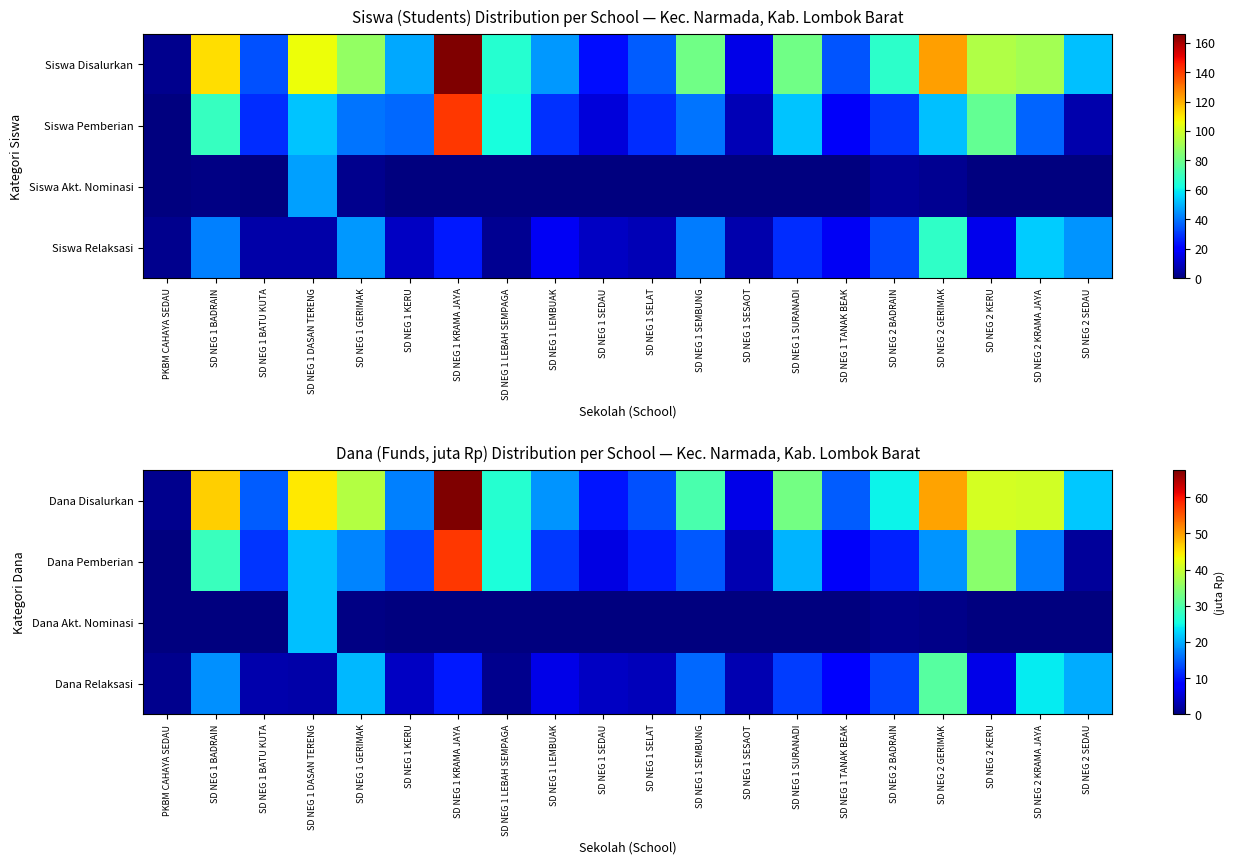

Rank the series by their maximum value, from highest to lowest.

Dana Disalurkan, Dana Pemberian, Dana Relaksasi, Dana Akt. Nominasi